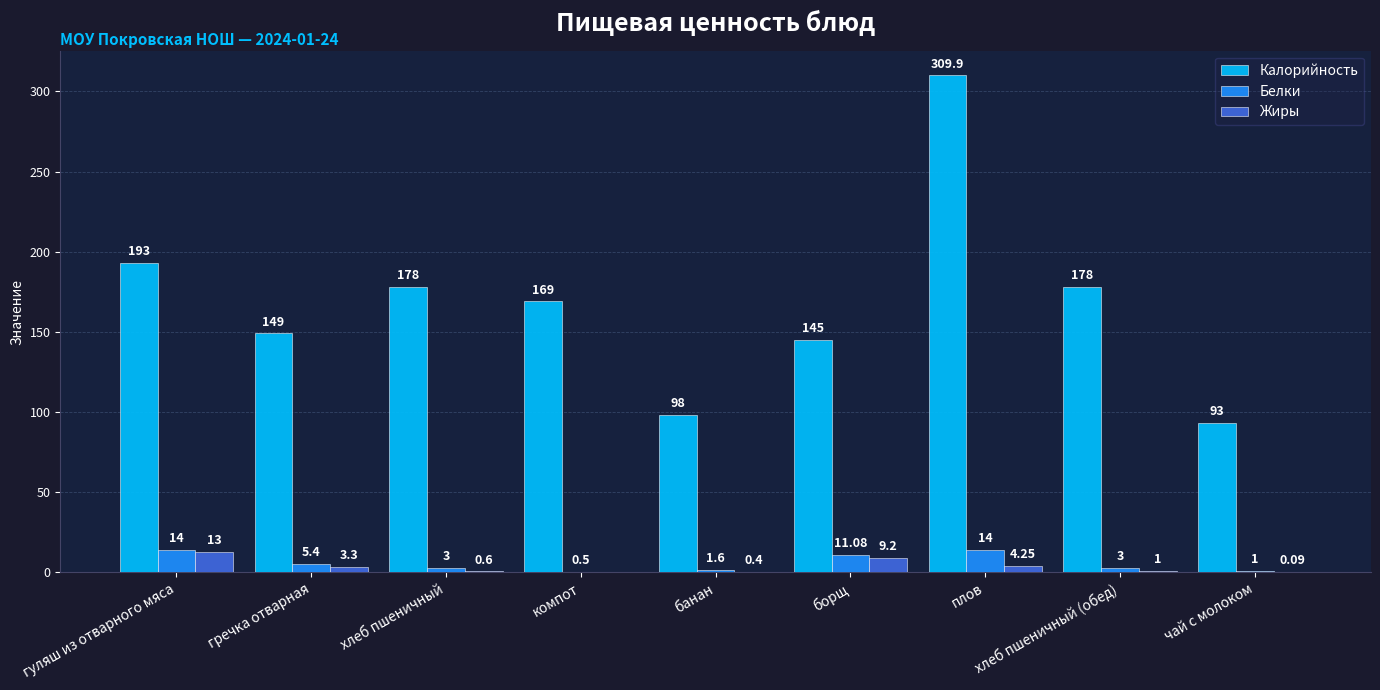

What is the sum of the Белки values at хлеб пшеничный and плов?

17.0